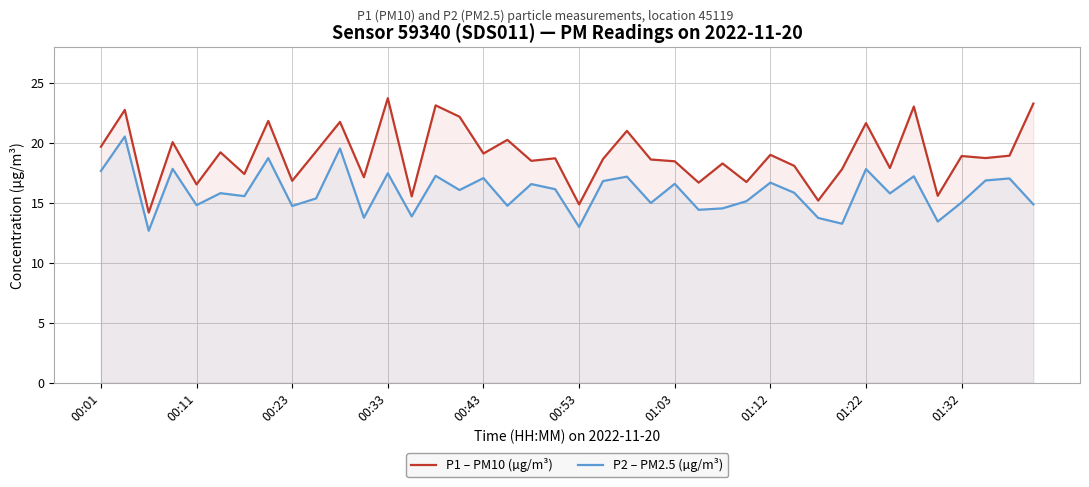

Which series has the largest total across all categories?

P1 – PM10 (µg/m³)